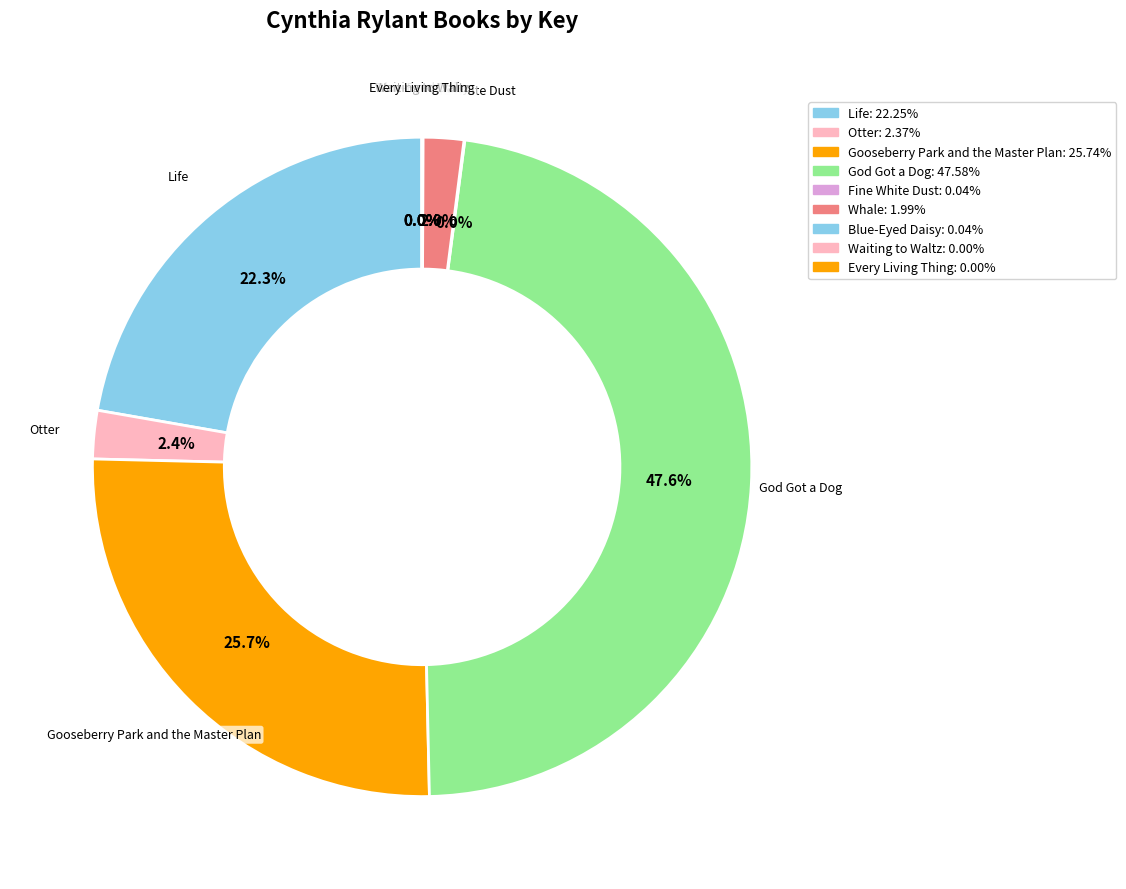

The Fine White Dust slice represents 11% of the pie. True or false?

False